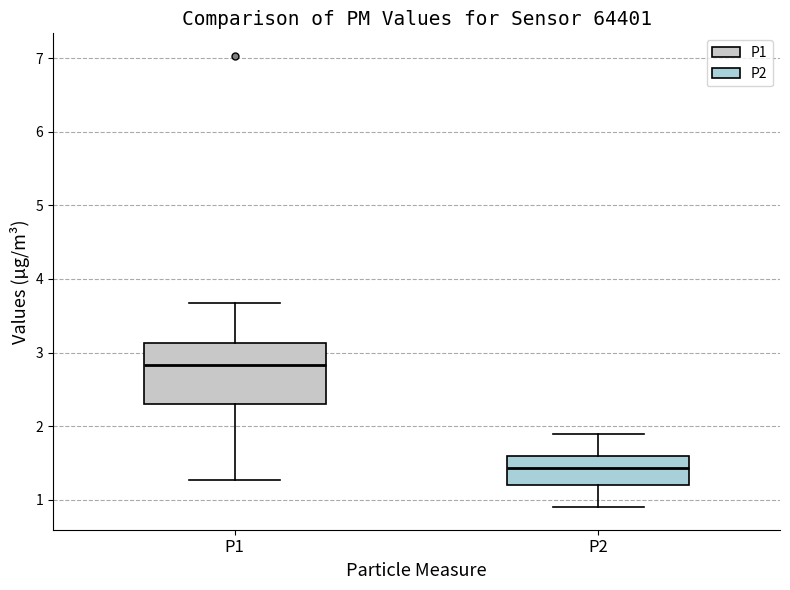

Reading left to right, read every box against the y-axis: the position of its median line, the range the box covers, and the ends of its whiskers. The values are not printed on the chart, so give them approximately, as read against the axis.

P1: median 2.8, box 2.3 to 3.1, whiskers 1.3 to 3.7
P2: median 1.4, box 1.2 to 1.6, whiskers 0.9 to 1.9